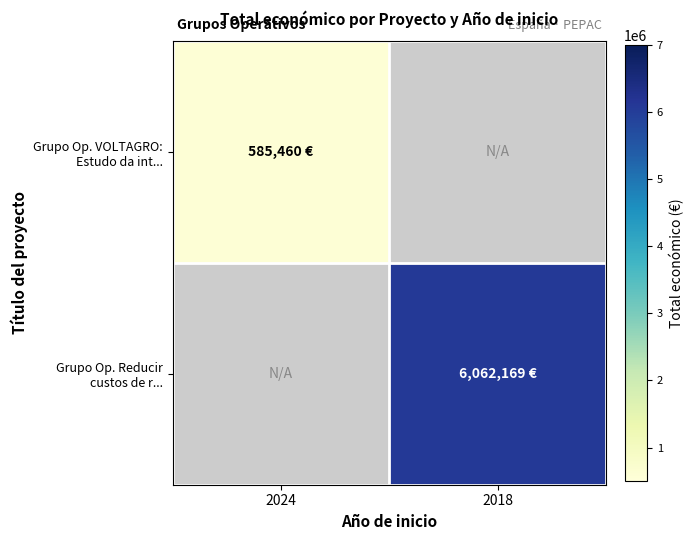

List the series in order of their peak value, lowest first.

Grupo Op. VOLTAGRO: Estudo da int..., Grupo Op. Reducir custos de r...